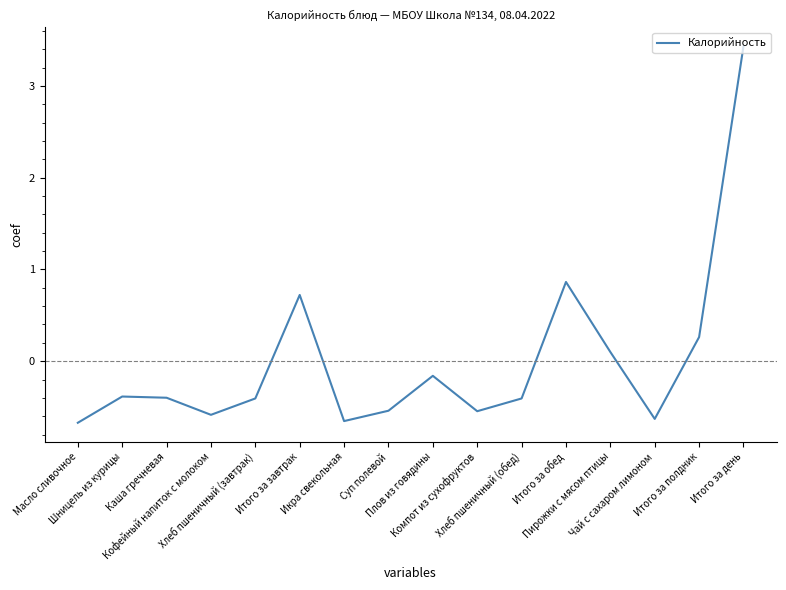

What is the difference between the maximum and minimum values?

4.1